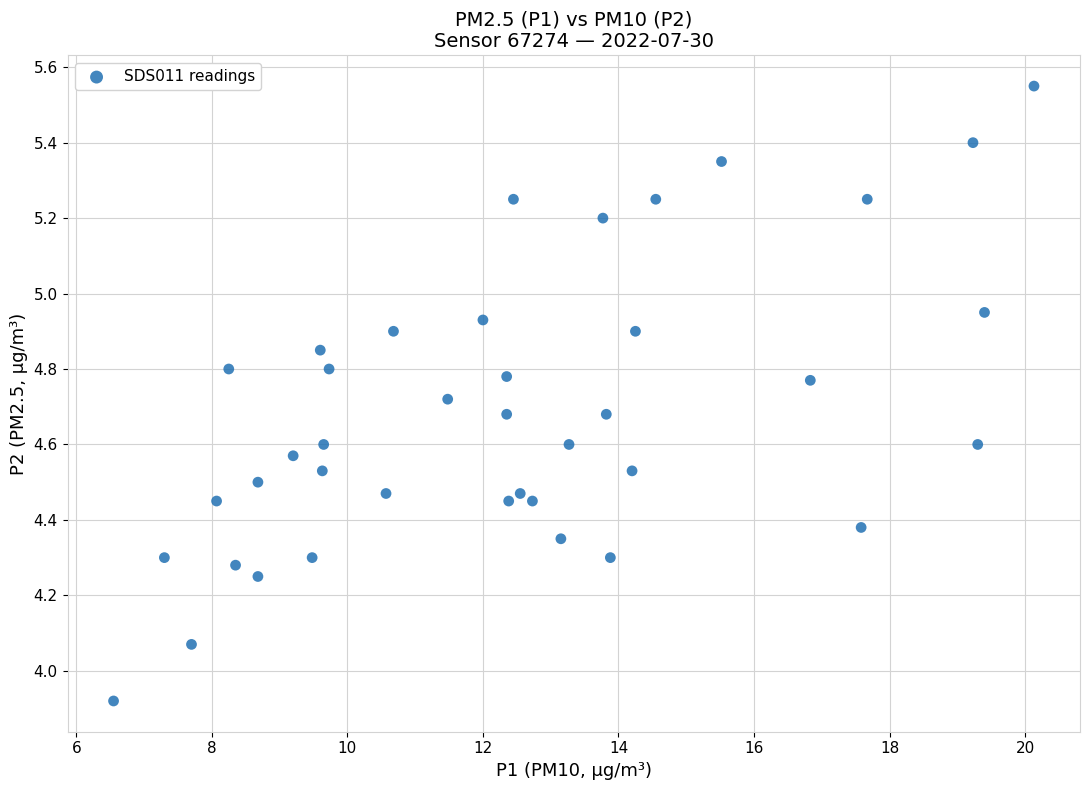

What is the range of X values (max minus min)?

13.6